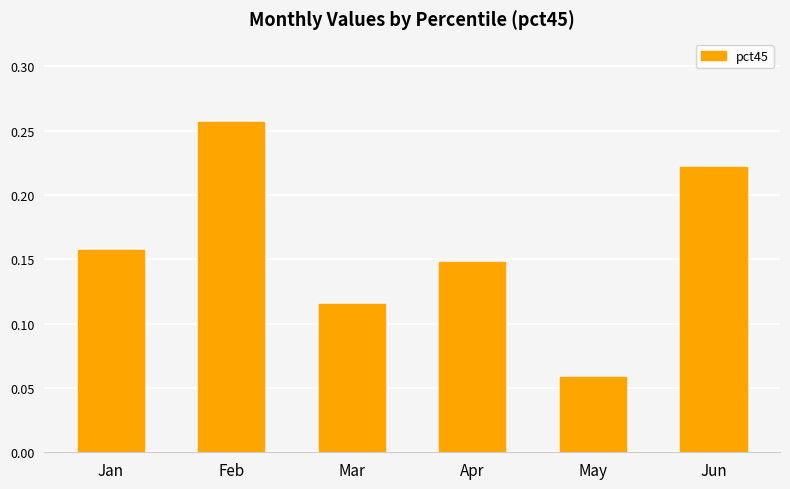

The value at Feb is 0.1. True or false?

False